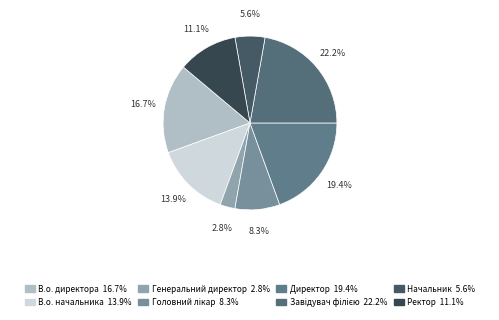

Approximately how many times larger is the value at Ректор compared to Генеральний директор?

4.0